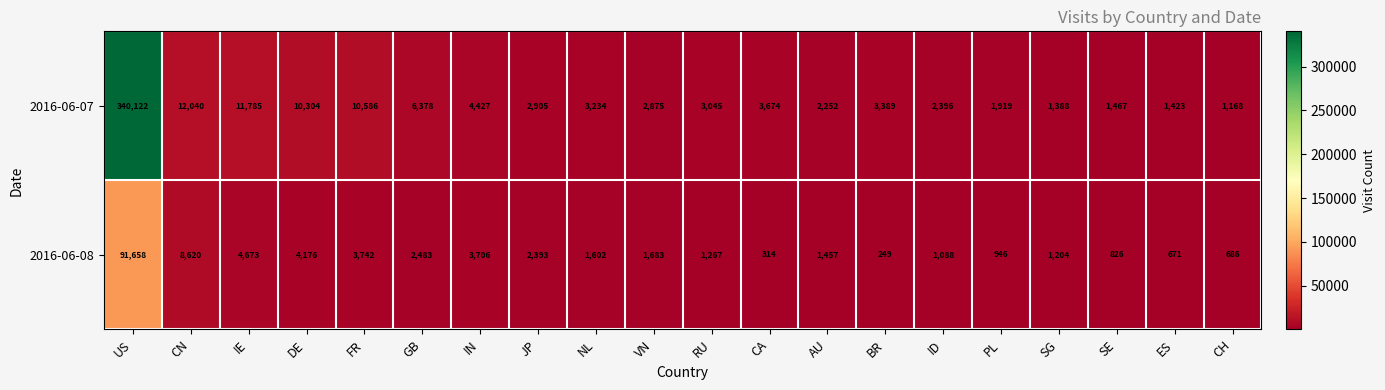

Which series has the largest range (max minus min)?

2016-06-07